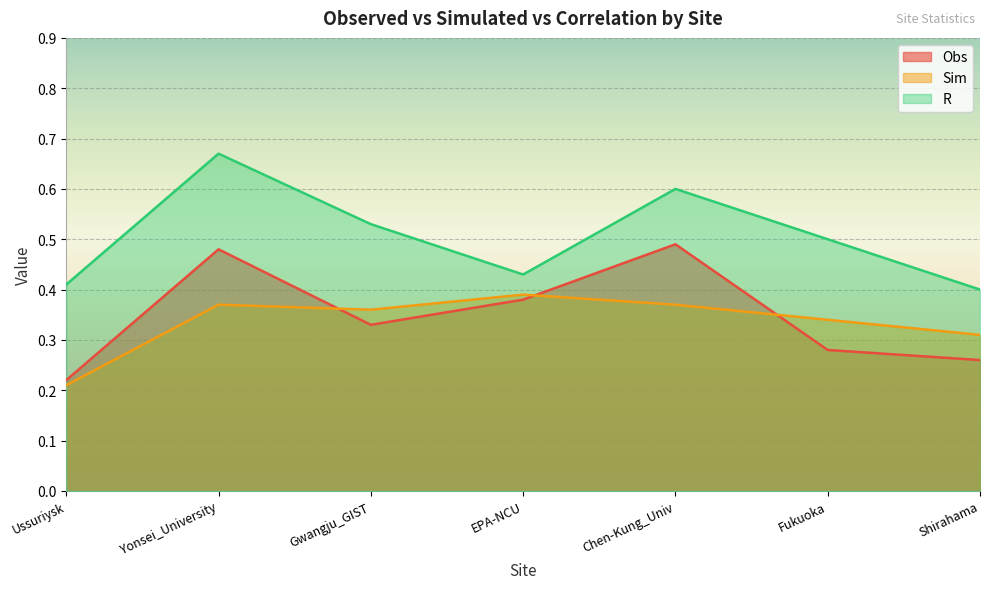

True or false: R and Sim cross at least once.

False